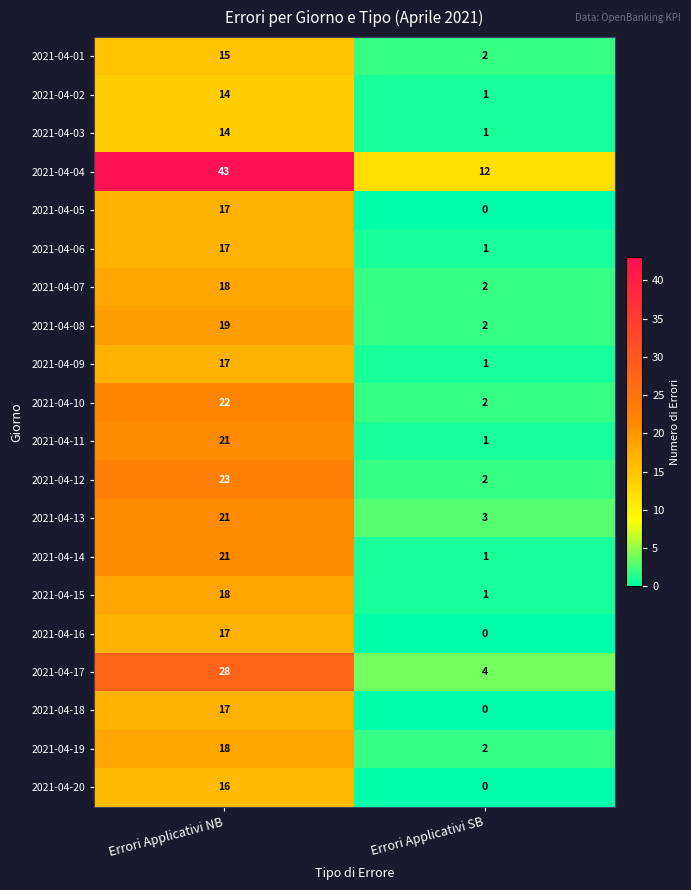

Which series has the largest range (max minus min)?

2021-04-04